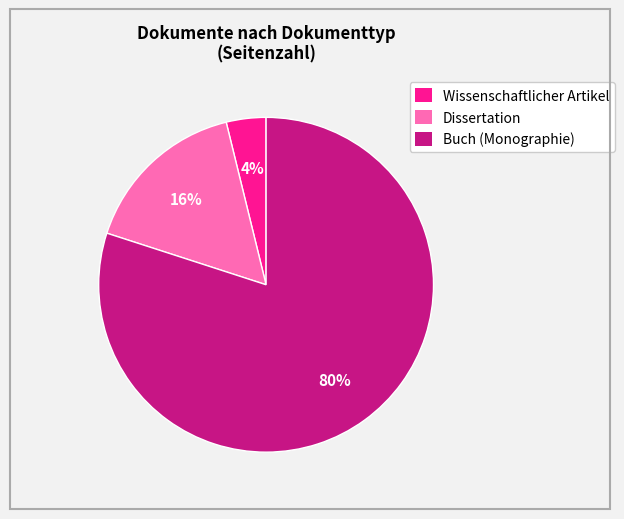

To the nearest percent, what is the average slice percentage?

33%